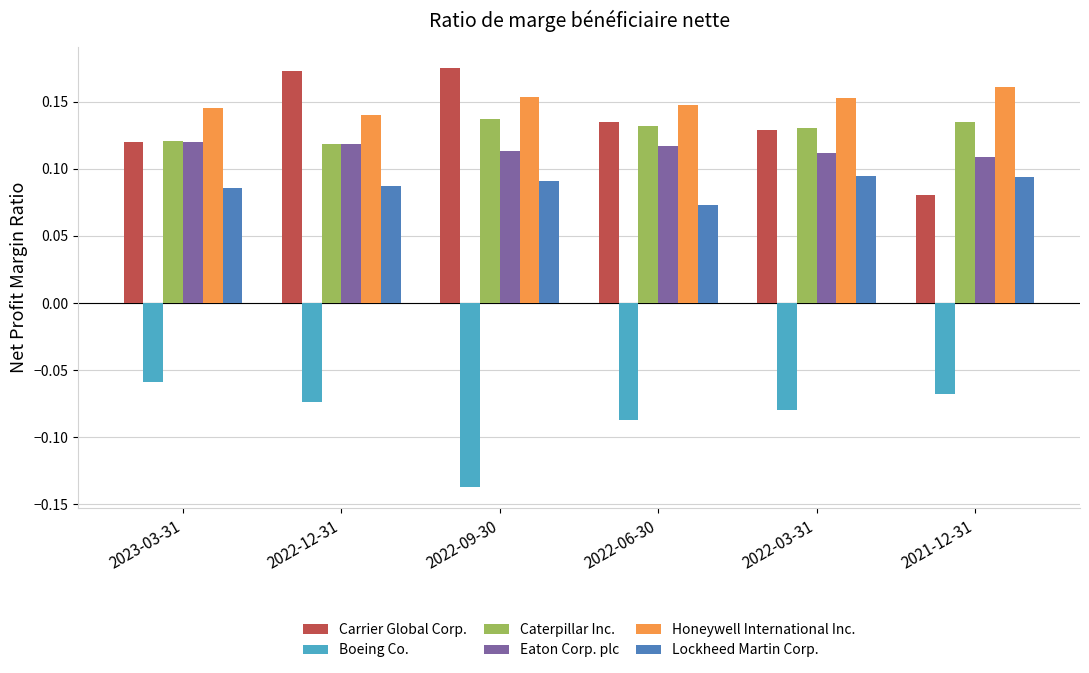

At which label does Lockheed Martin Corp. reach its minimum?

2022-06-30